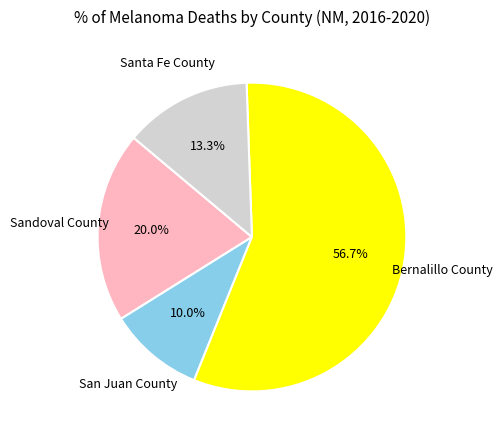

Does any single category account for the majority?

Yes